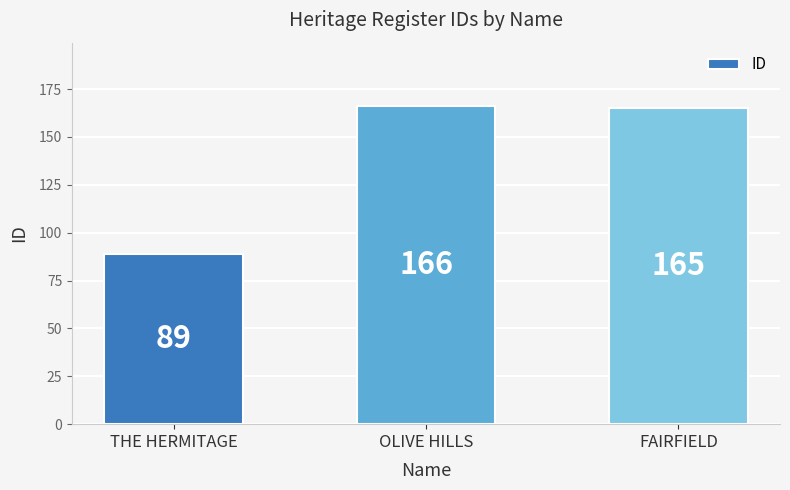

At which category does the chart reach its minimum across all series?

THE HERMITAGE